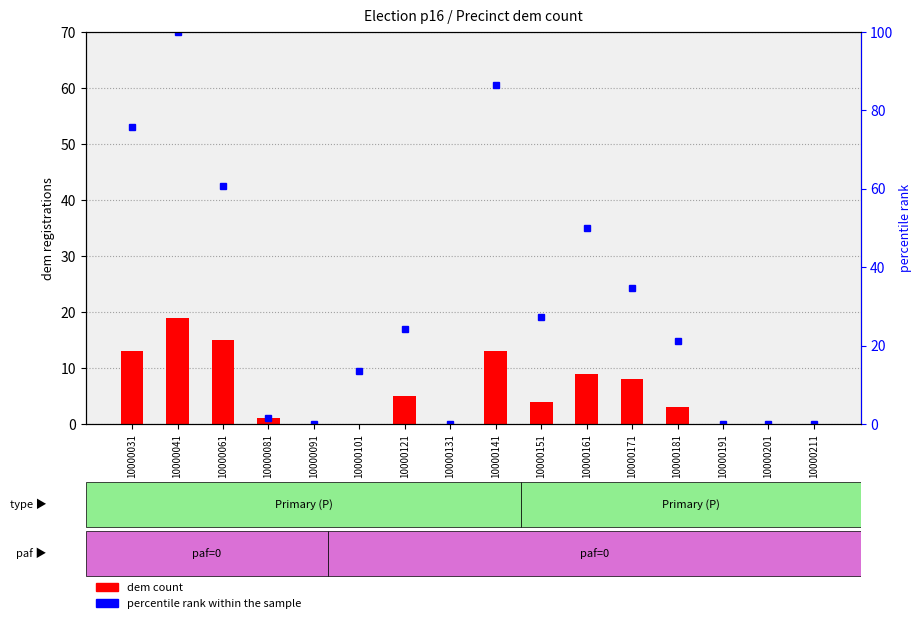

What value does the percentile rank within the sample series have at 10000171?

34.8